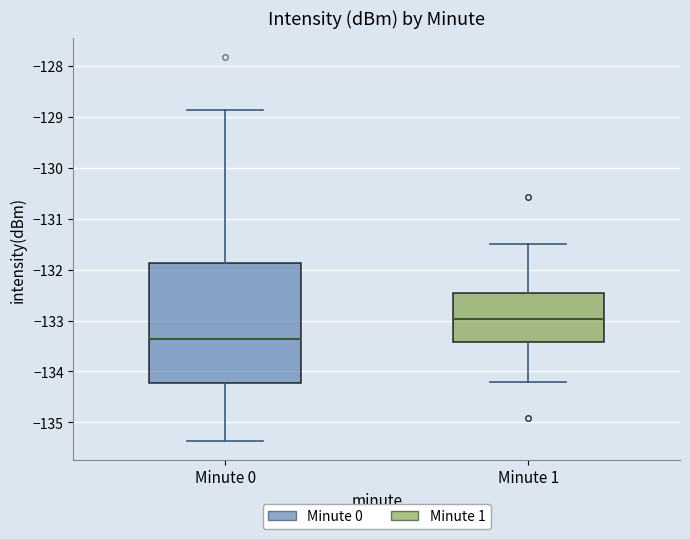

Reading left to right, transcribe this box plot: for each box, give where its median line is, the range the box spans, and where its two whiskers end, as read against the y-axis. The values are not printed on the chart, so give them approximately, as read against the axis.

Minute 0: median -133.4, box -134.2 to -131.9, whiskers -135.4 to -128.9
Minute 1: median -133.0, box -133.4 to -132.5, whiskers -134.2 to -131.5